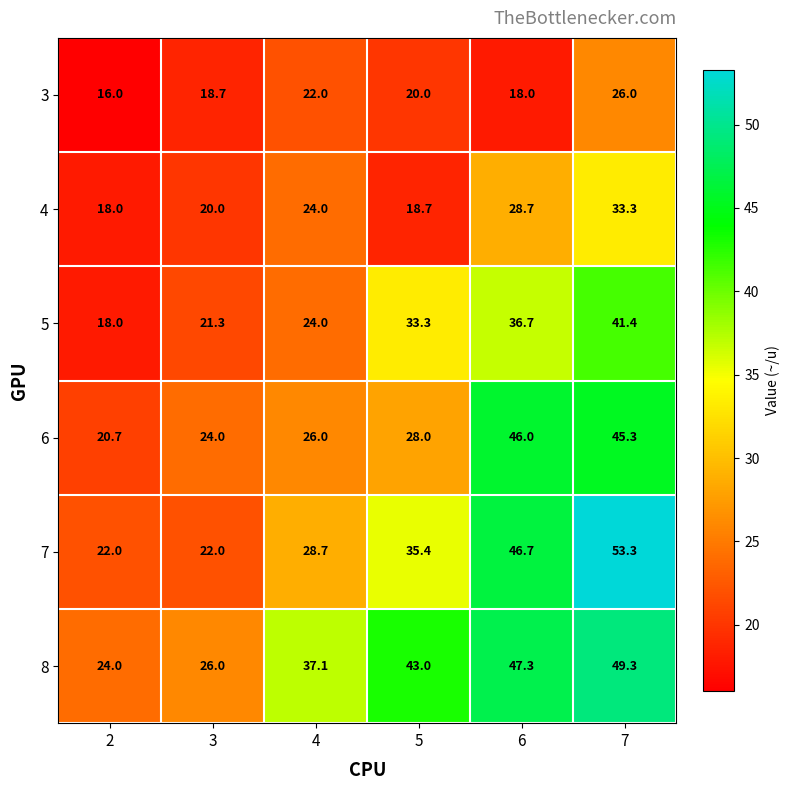

Where is 4 nearest to the value 25?

4